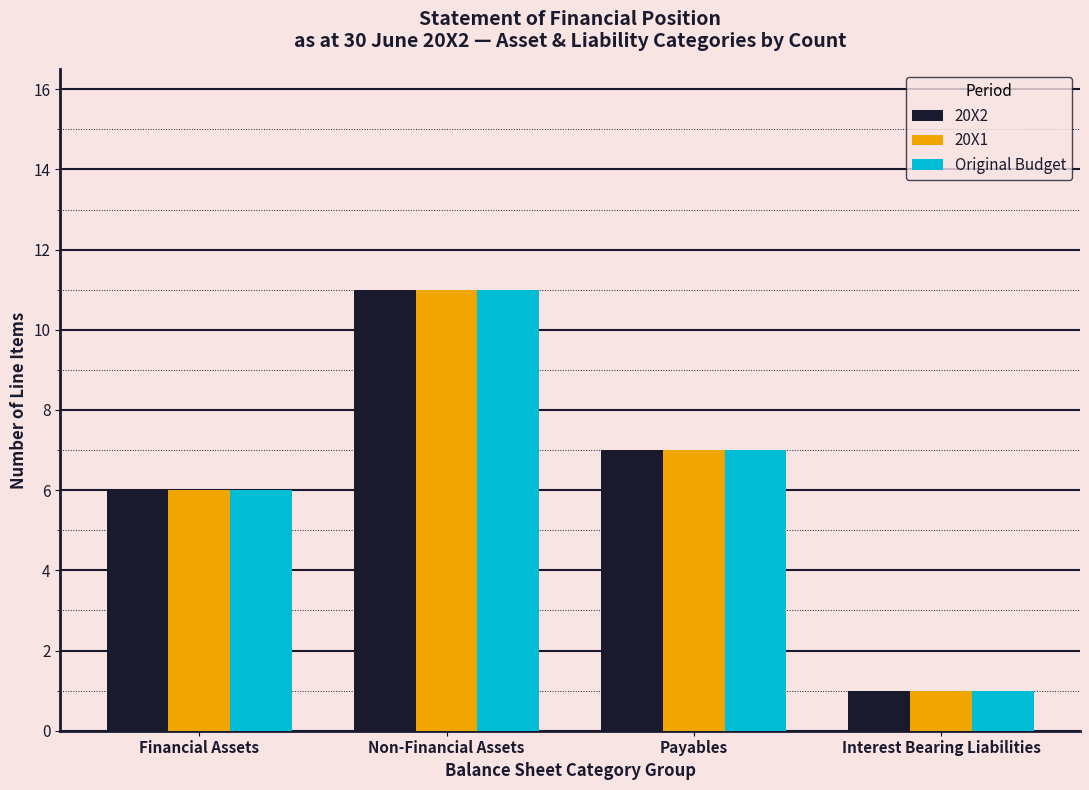

Reading left to right, extract all data points from this chart.

20X2: Financial Assets=6	Non-Financial Assets=11	Payables=7	Interest Bearing Liabilities=1
20X1: Financial Assets=6	Non-Financial Assets=11	Payables=7	Interest Bearing Liabilities=1
Original Budget: Financial Assets=6	Non-Financial Assets=11	Payables=7	Interest Bearing Liabilities=1